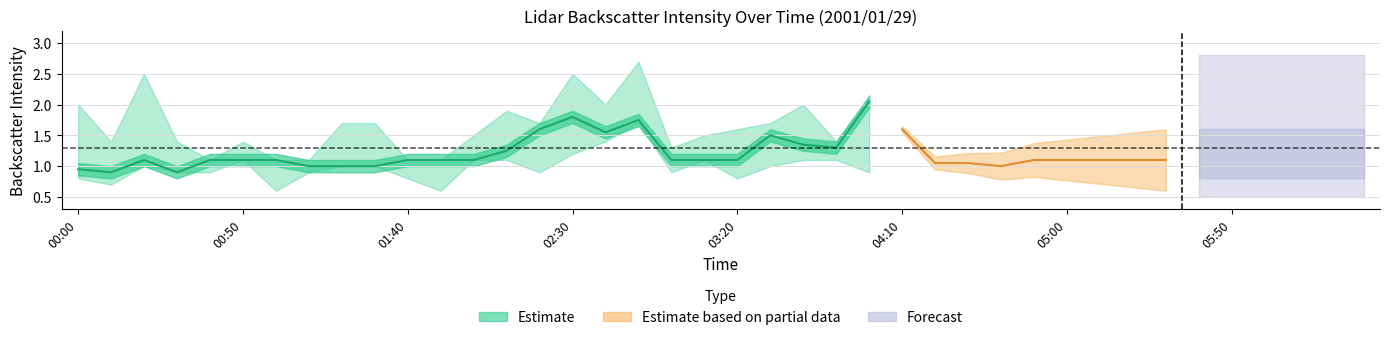

What is the minimum value shown in the chart?

0.6